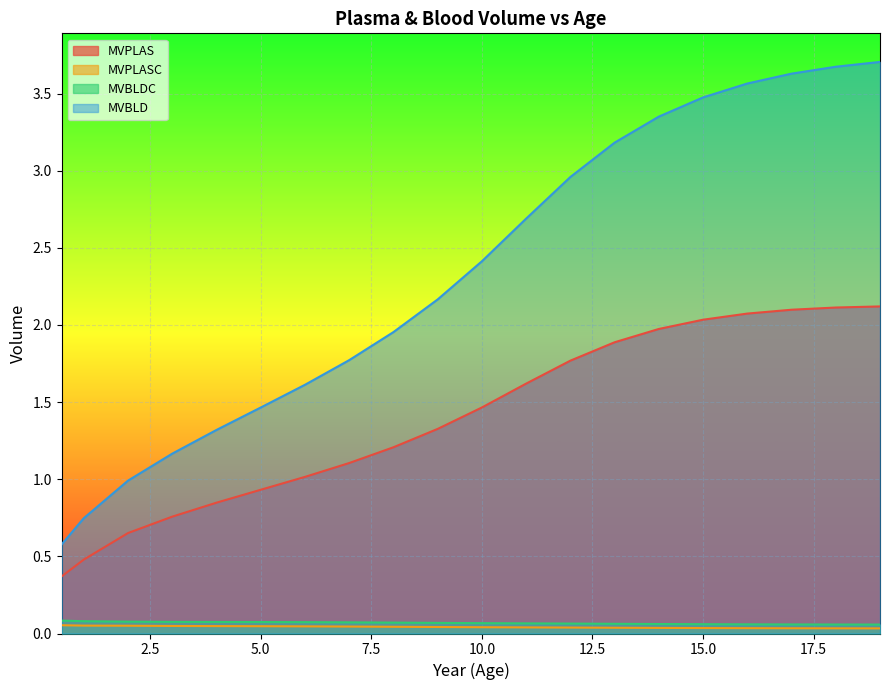

What are all the series names shown in the legend?

MVPLAS, MVPLASC, MVBLDC, MVBLD